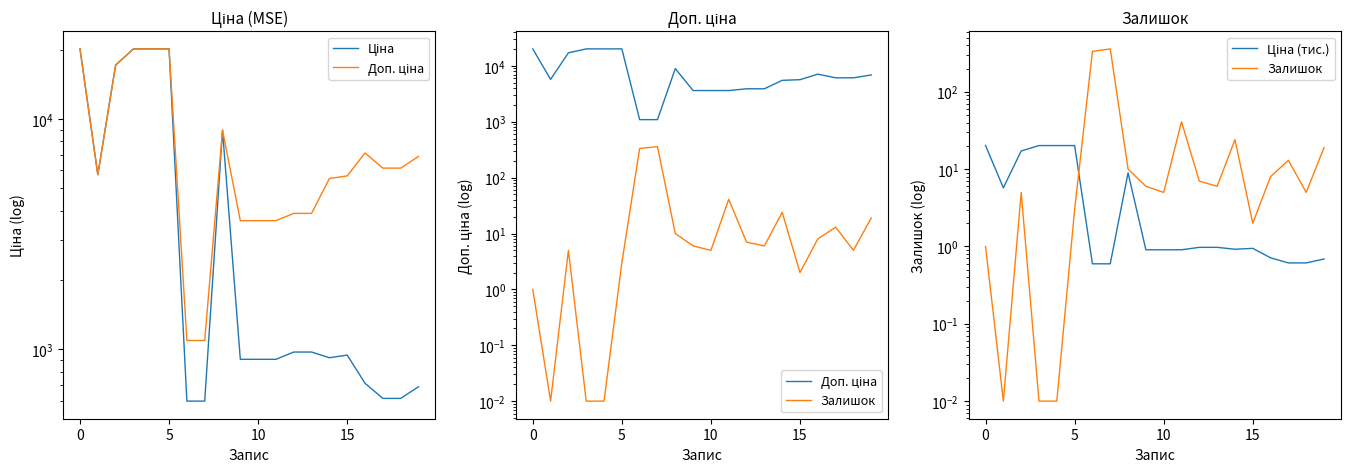

What are all the series names shown in the legend?

Ціна, Доп. ціна, Залишок, Ціна (тис.)